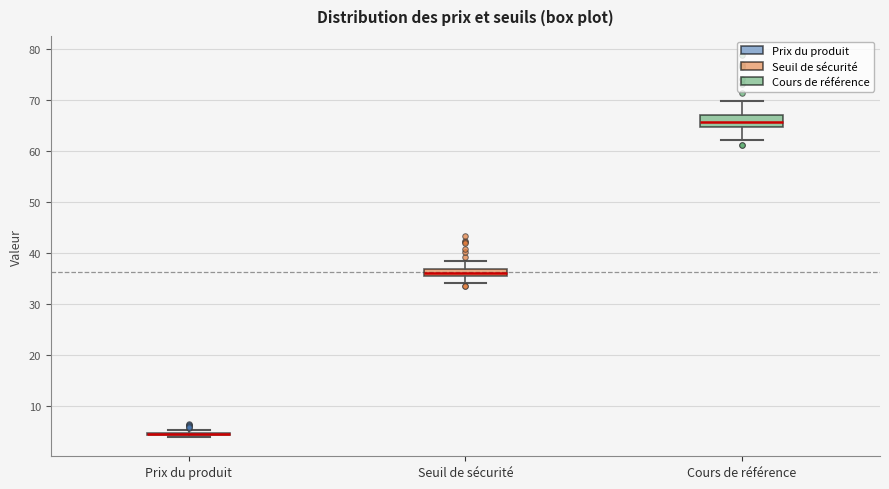

Which box is the tallest, from its lower edge to its upper edge?

Cours de référence